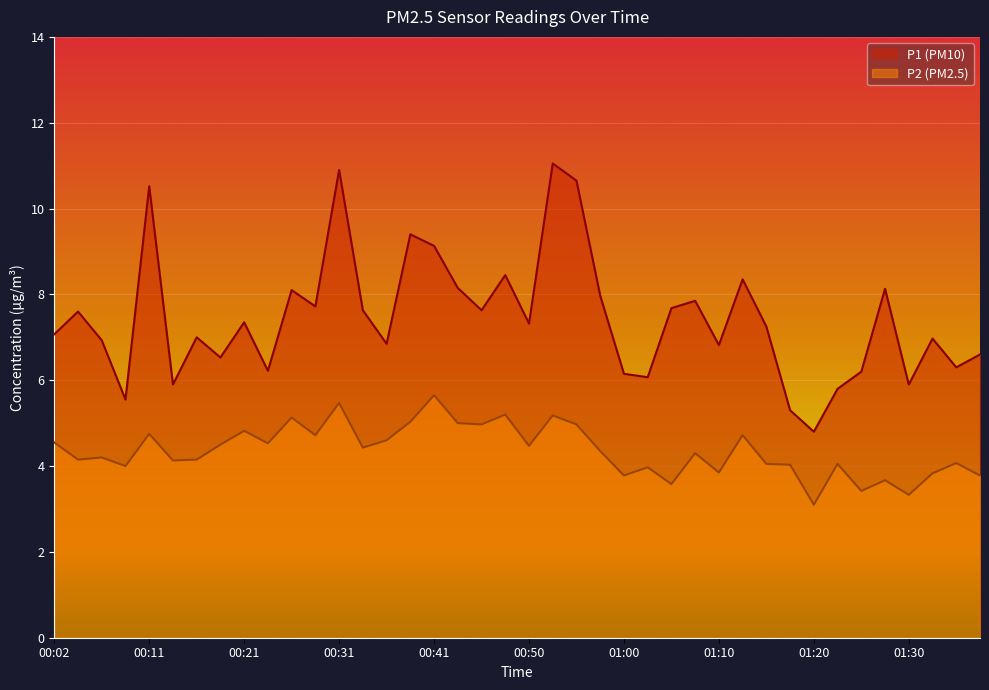

True or false: P1 and P2 cross at least once.

False